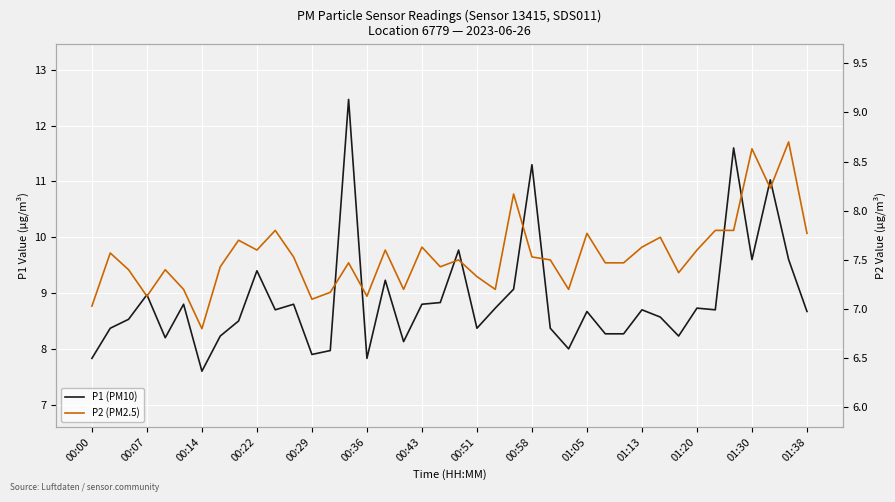

Rank the series by their average value, from lowest to highest.

P2 (PM2.5), P1 (PM10)